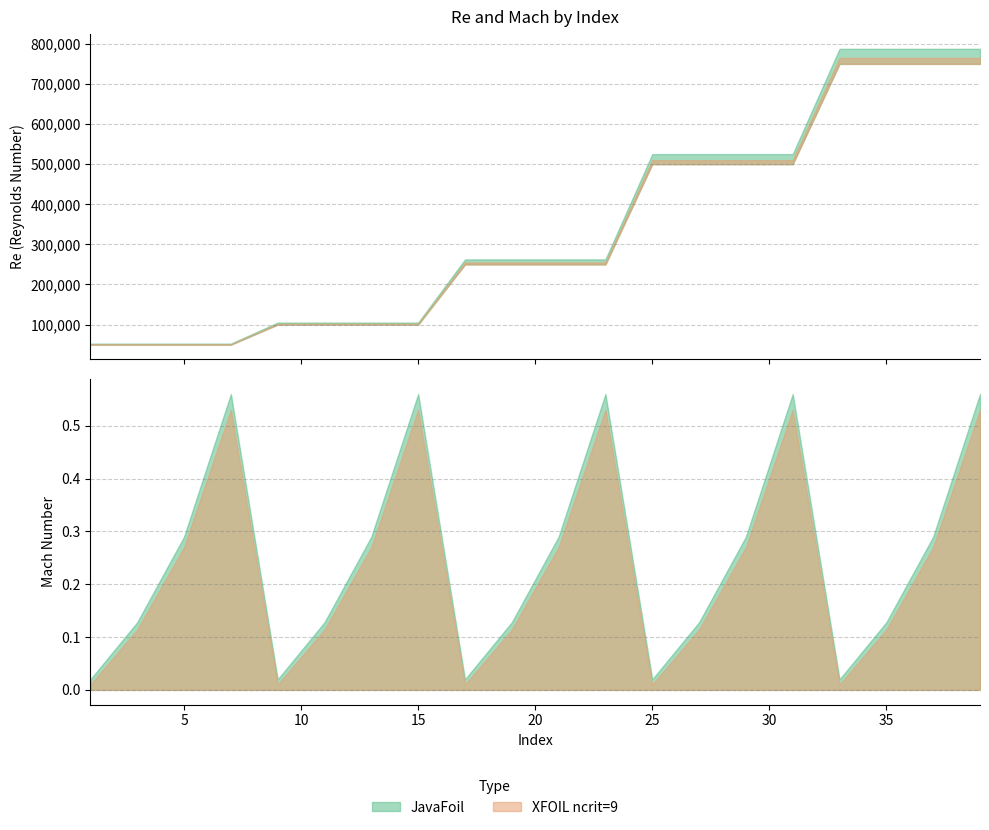

What is the value of the XFOIL ncrit=9 point at the 18th from the left?

750000.0